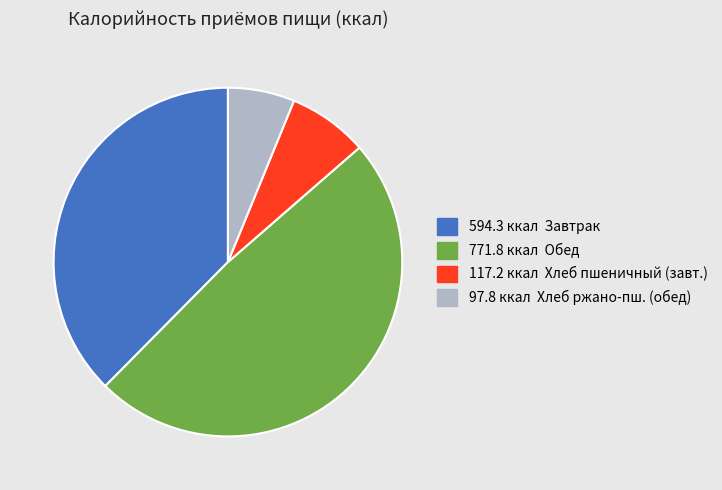

Is there any slice that represents more than half of the pie?

No